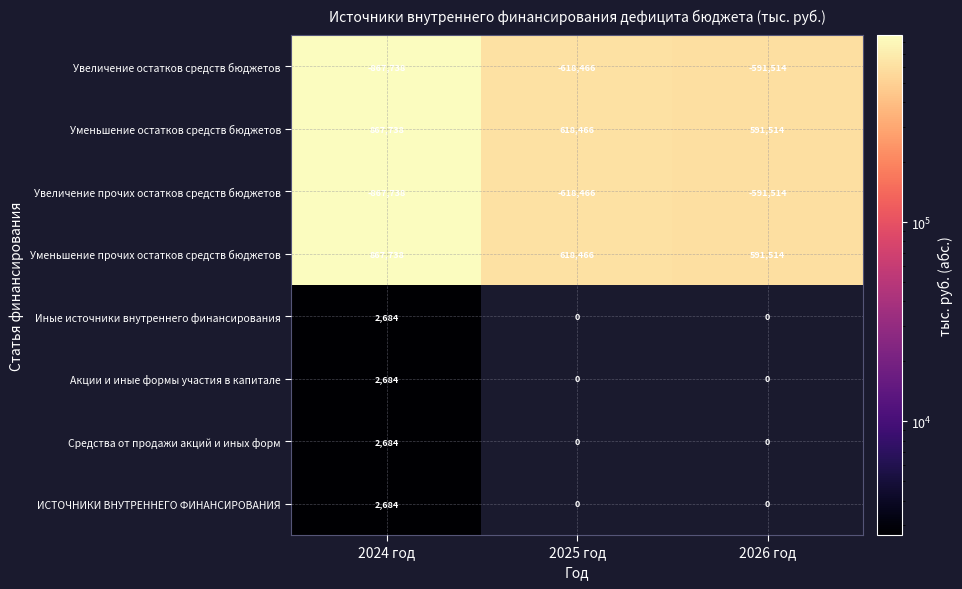

What is the difference between the Увеличение прочих остатков средств бюджетов values at 2024 год and 2026 год?

276224